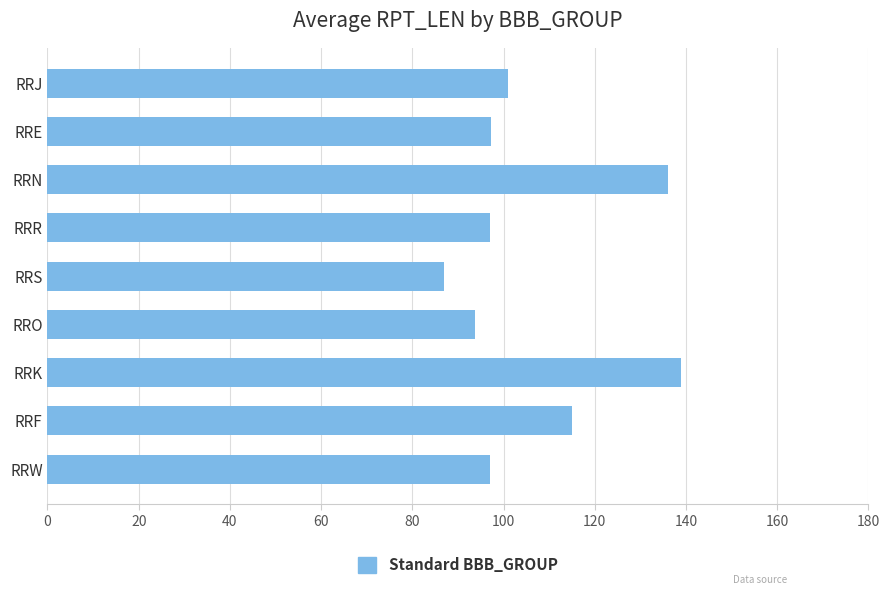

What is the label of the 2nd bar from the top?

RRE